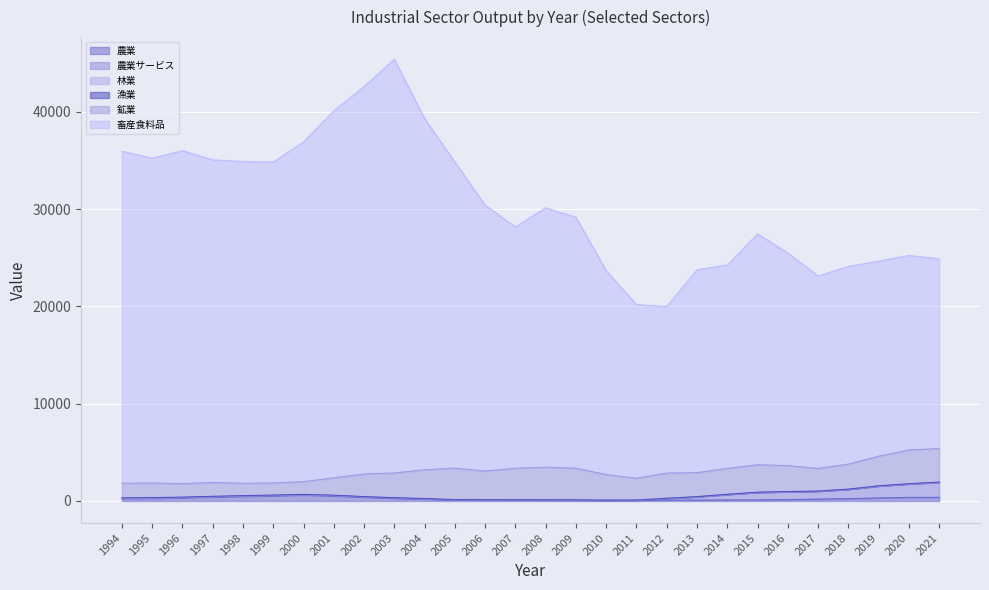

Which series changed the most between 1996 and 1999?

畜産食料品